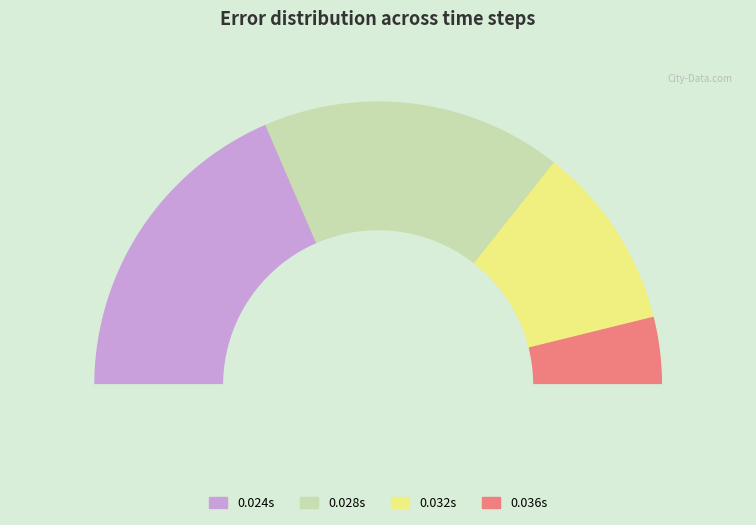

Rank the categories by value from highest to lowest.

0.024, 0.028, 0.032, 0.036